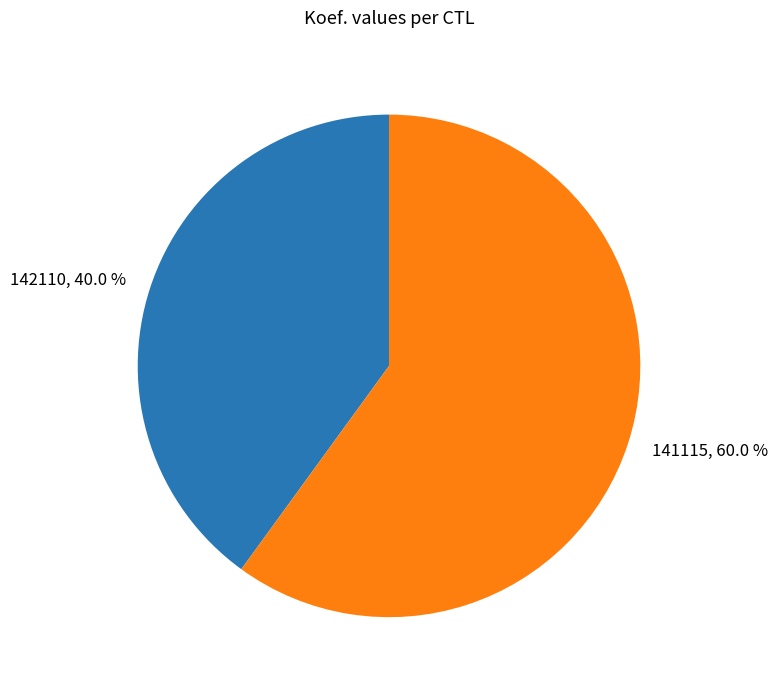

To the nearest percent, what is the difference between the 142110 and 141115 slice percentages?

20%